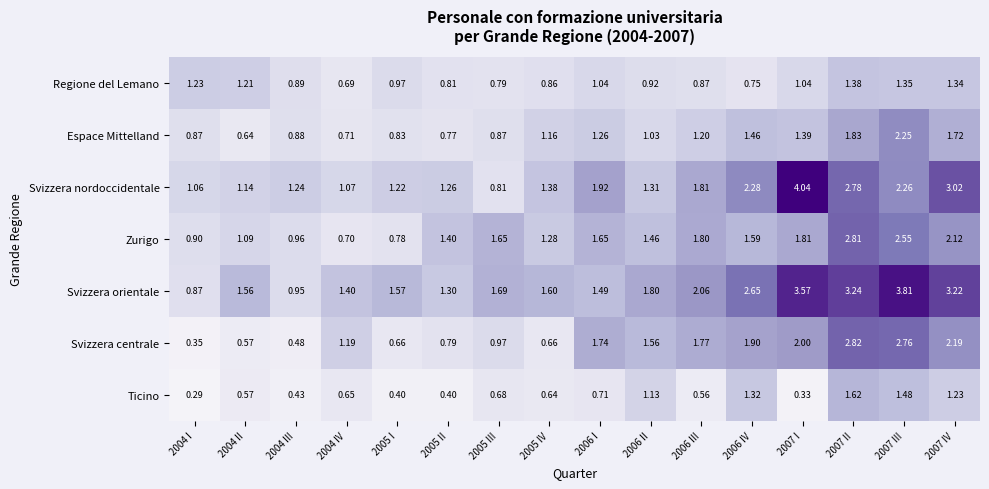

Which series has the largest range (max minus min)?

Svizzera nordoccidentale